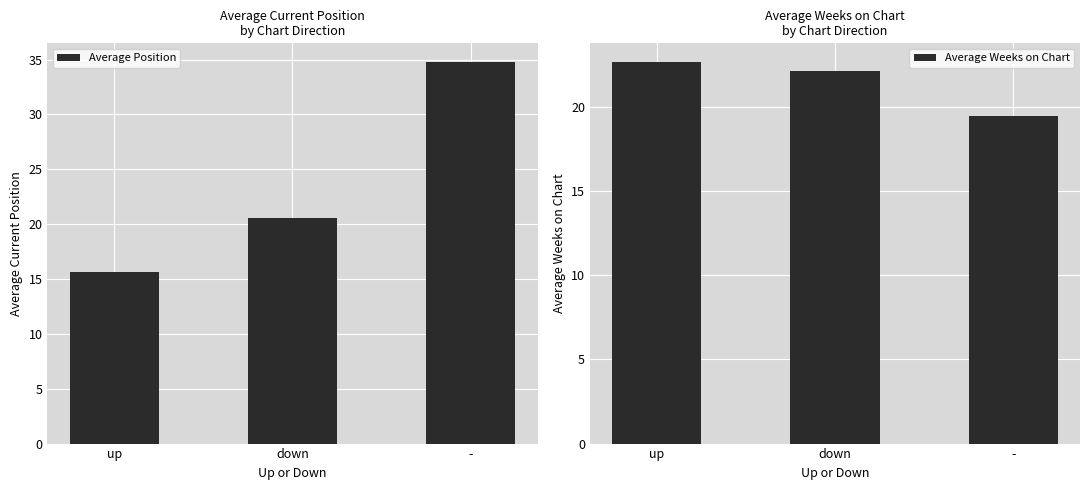

How many distinct data groups are displayed?

2